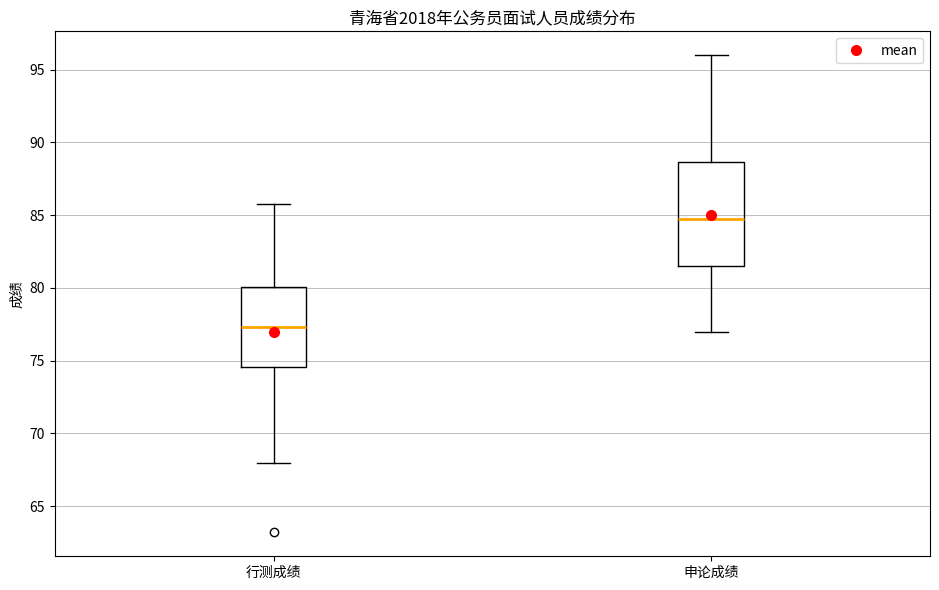

Reading left to right, transcribe this box plot: for each box, give where its median line is, the range the box spans, and where its two whiskers end, as read against the y-axis. The values are not printed on the chart, so give them approximately, as read against the axis.

行测成绩: median 77.5, box 74.5 to 80.0, whiskers 68.0 to 86.0
申论成绩: median 85.0, box 81.5 to 88.5, whiskers 77.0 to 96.0